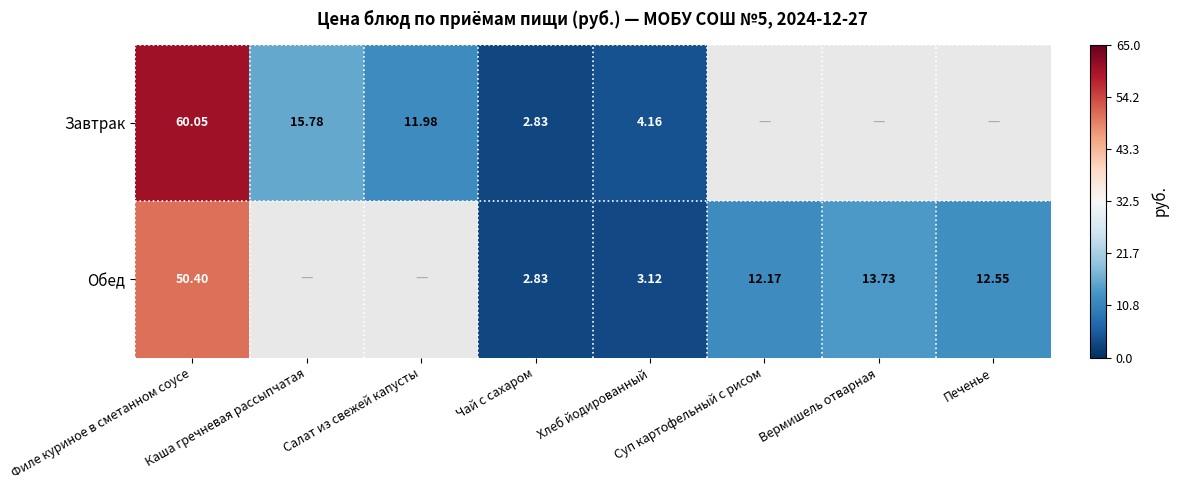

Which category has the highest value in the Обед series?

Филе куриное в сметанном соусе